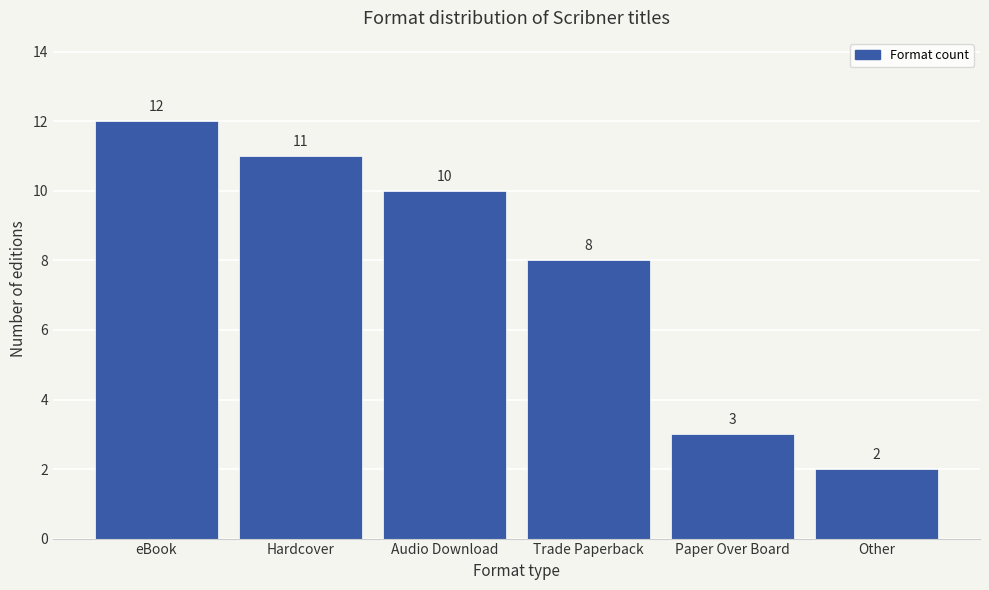

Reading right to left, transcribe all the data shown in this chart.

Other=2	Paper Over Board=3	Trade Paperback=8	Audio Download=10	Hardcover=11	eBook=12